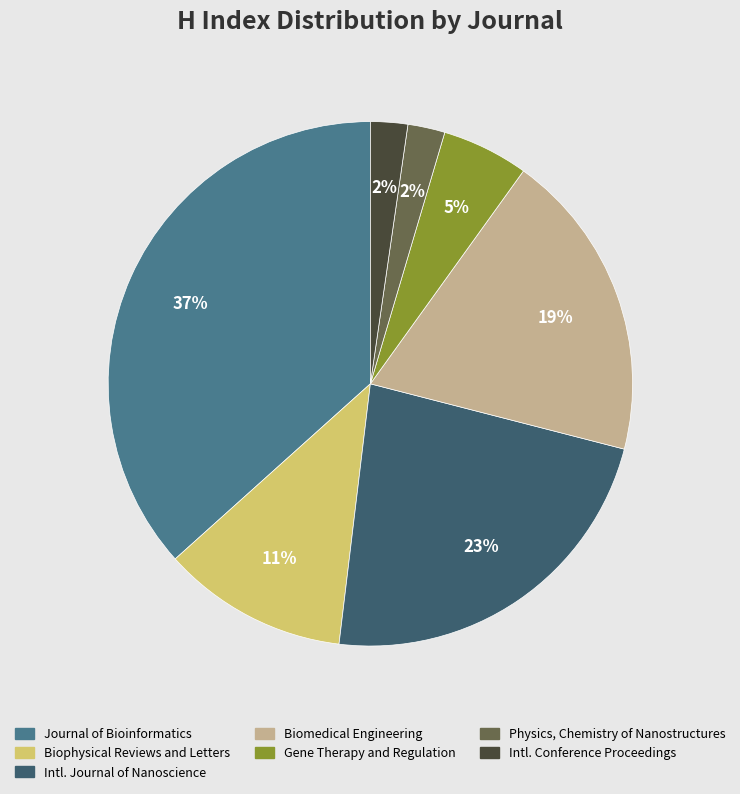

Between Biophysical Reviews and Letters and Gene Therapy and Regulation, which is larger?

Biophysical Reviews and Letters